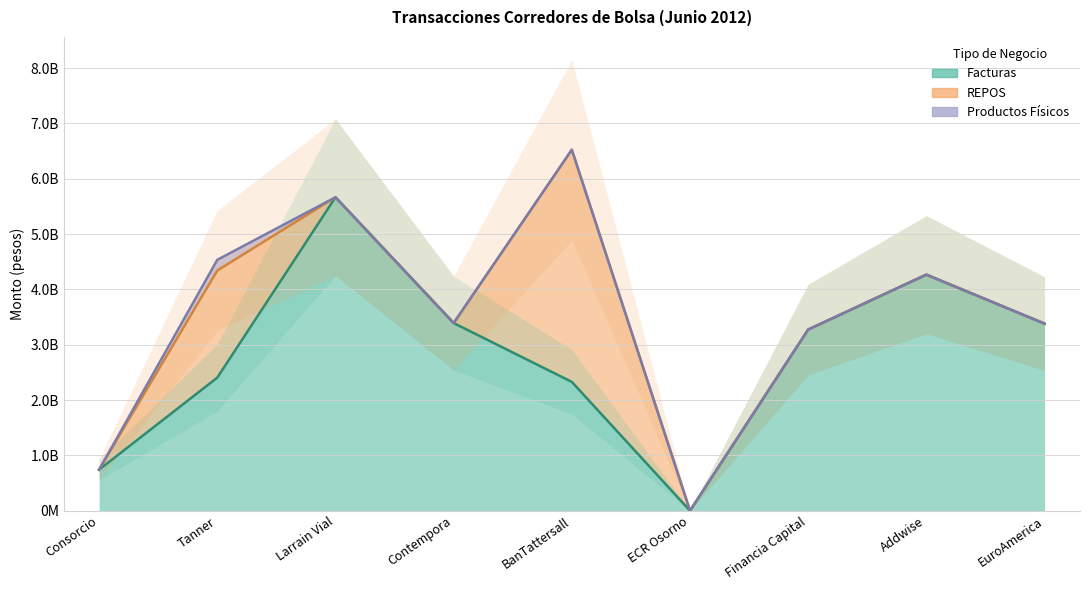

Between which two adjacent categories do Facturas and REPOS first intersect?

Contempora and BanTattersall